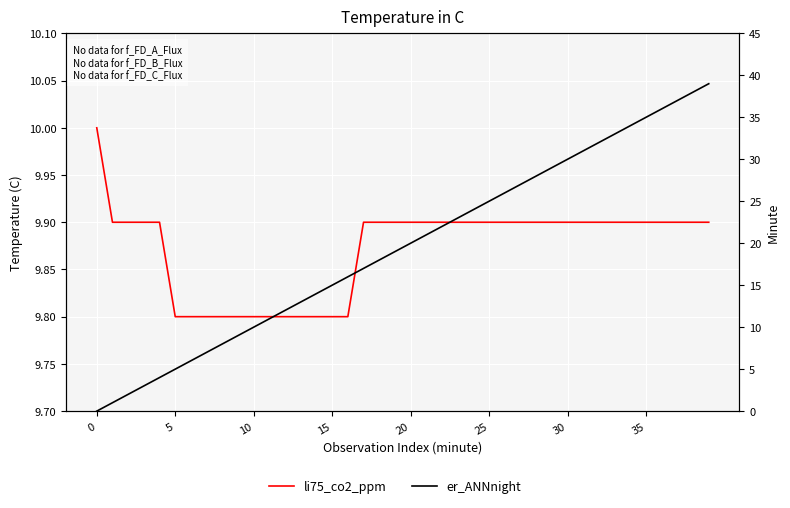

How many data points in er_ANNnight are less than 20?

20